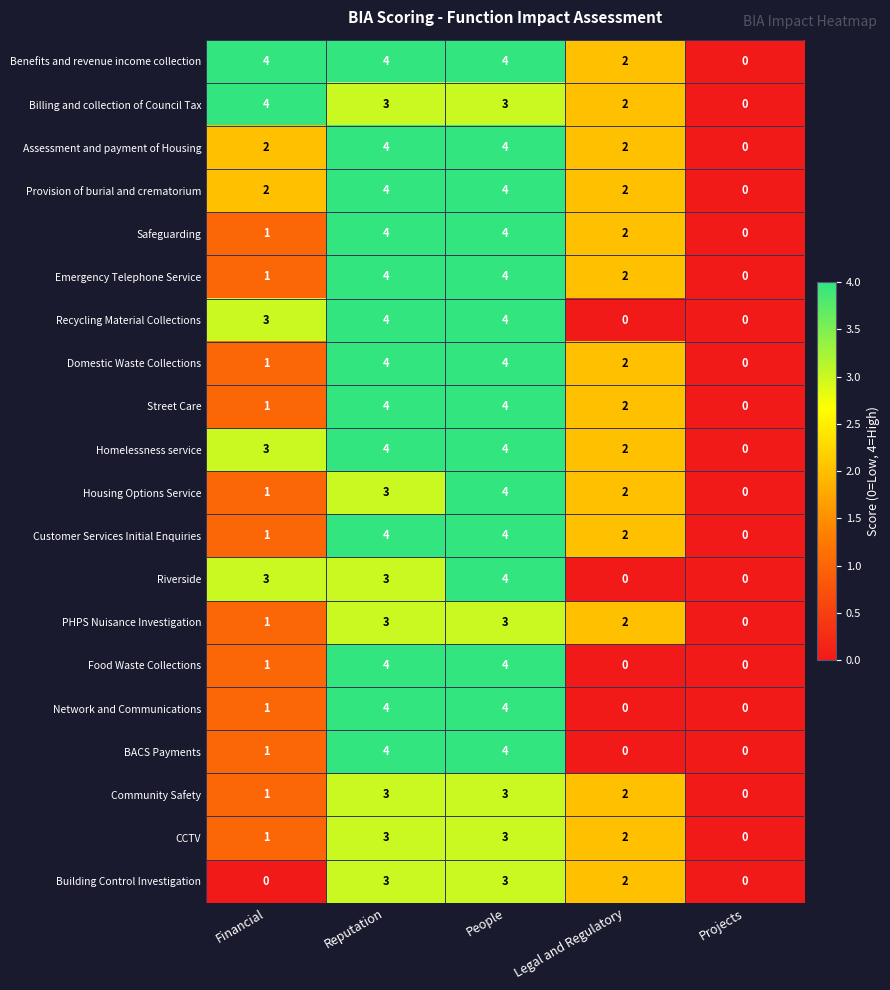

How many data points does each series have?

5